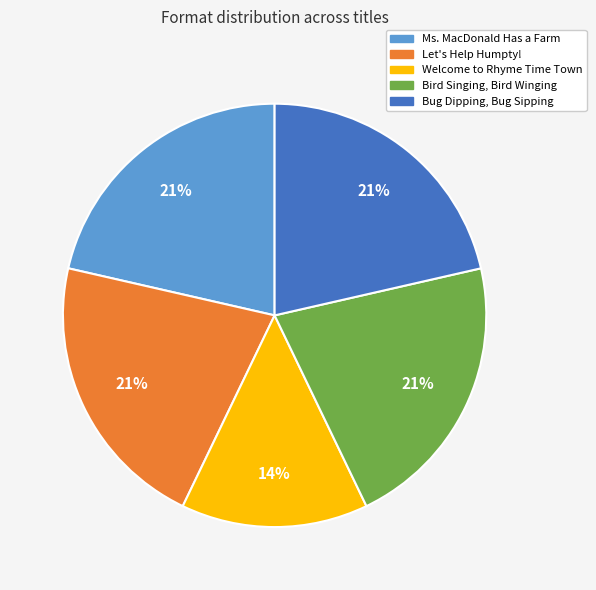

How many slices are in this pie chart?

5